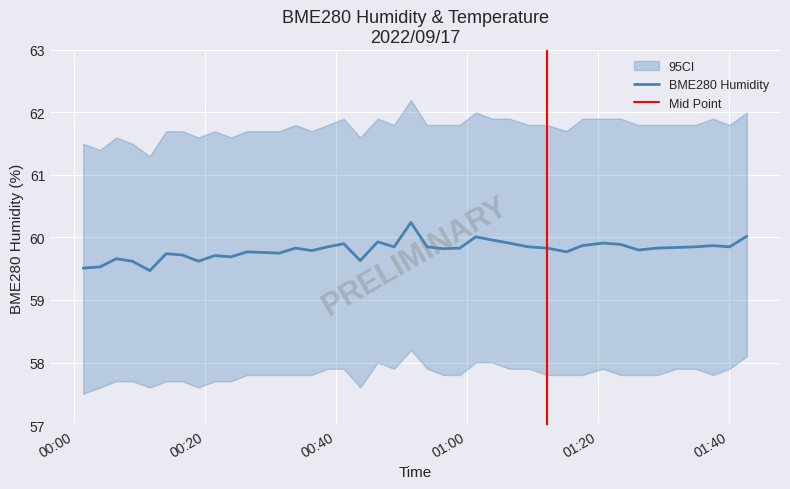

Is it true that the value at 2022/09/17 00:11:32 is 59.5?

True